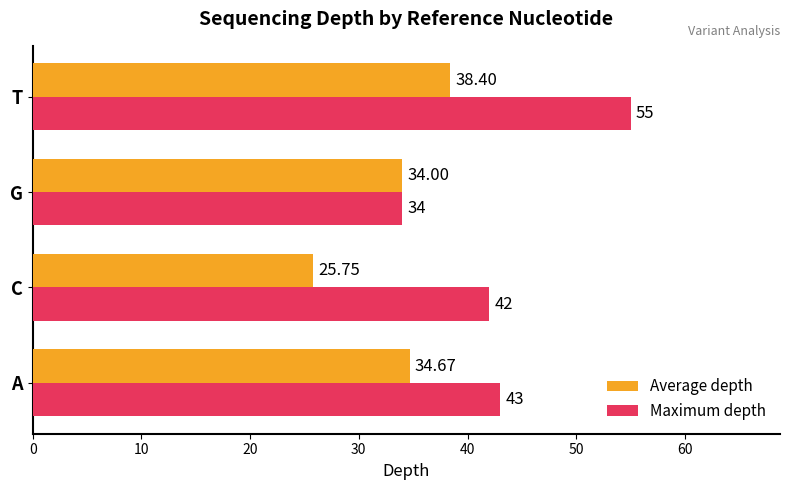

Where is Average depth nearest to the value 32?

G